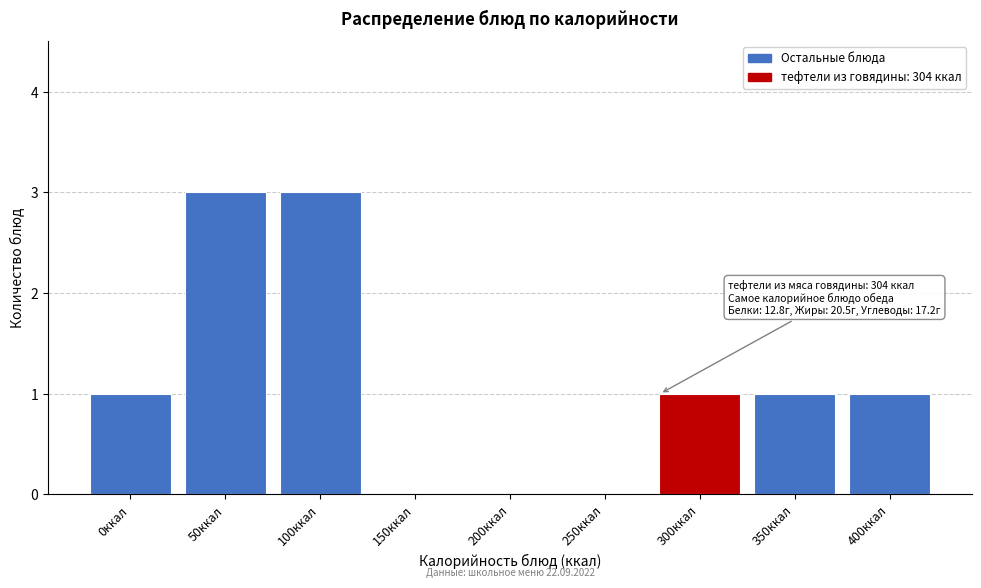

Reading right to left, list all the values displayed in this chart.

400ккал=1	350ккал=1	300ккал=1	250ккал=0	200ккал=0	150ккал=0	100ккал=3	50ккал=3	0ккал=1